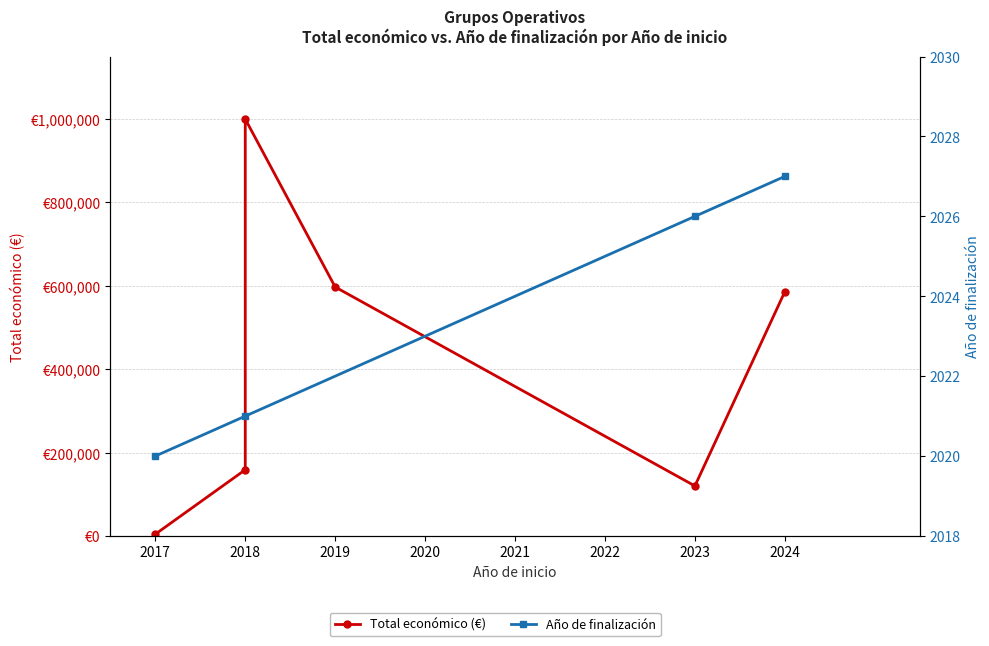

Does the chart display data point markers on the line(s)?

Yes